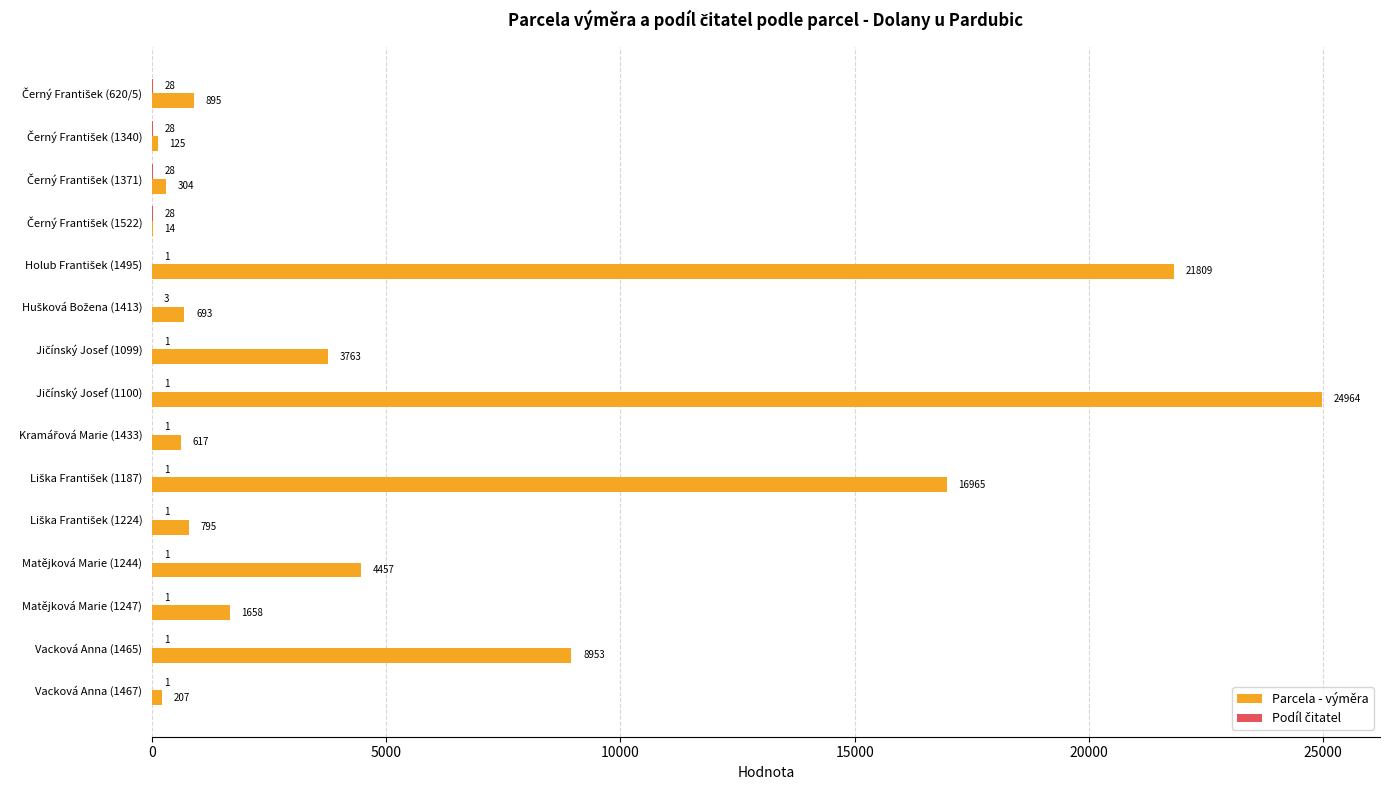

Which series has the largest total across all categories?

Parcela - výměra